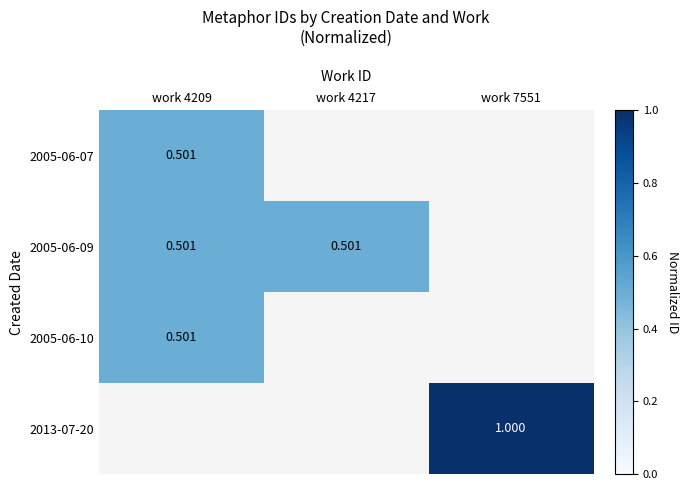

Is the value of 2013-07-20 at work 4209 greater than the value of 2005-06-10 at work 7551?

No